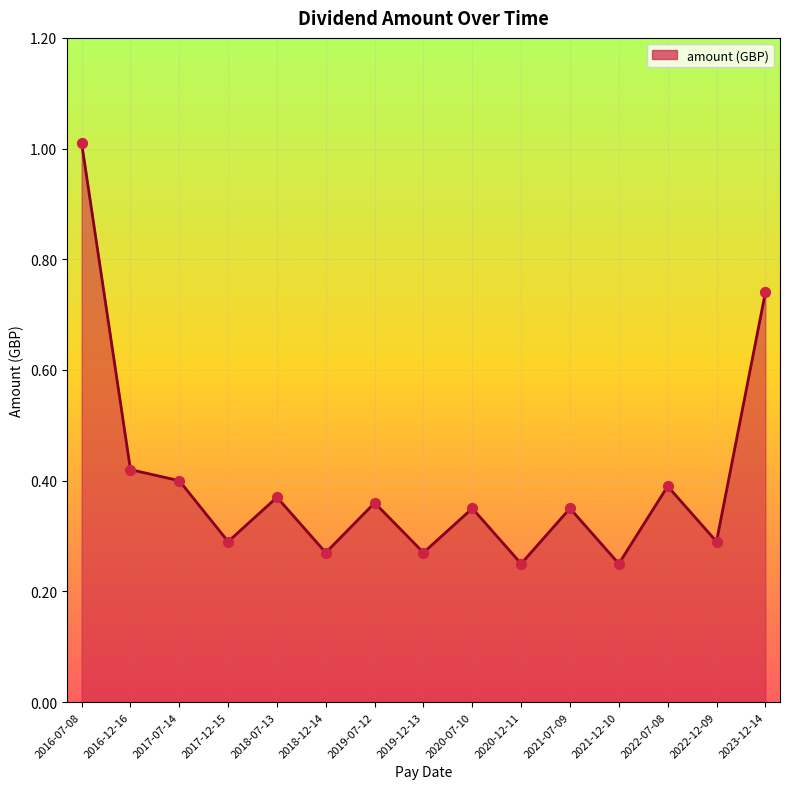

Which has a higher value, 2022-07-08 or 2019-12-13?

2022-07-08